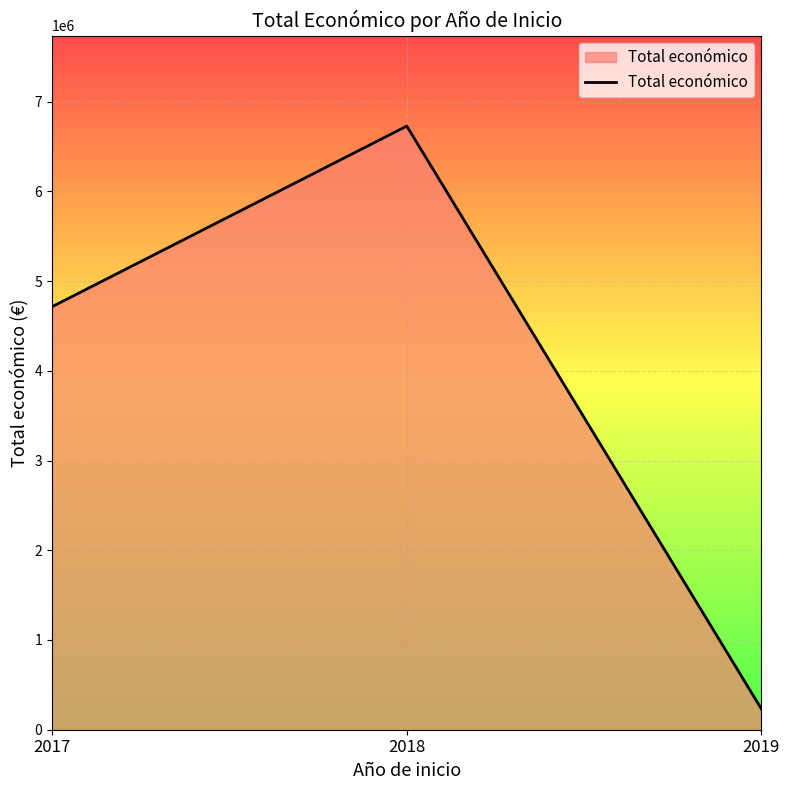

What is the change in value from 2017 to 2018?

+2012331